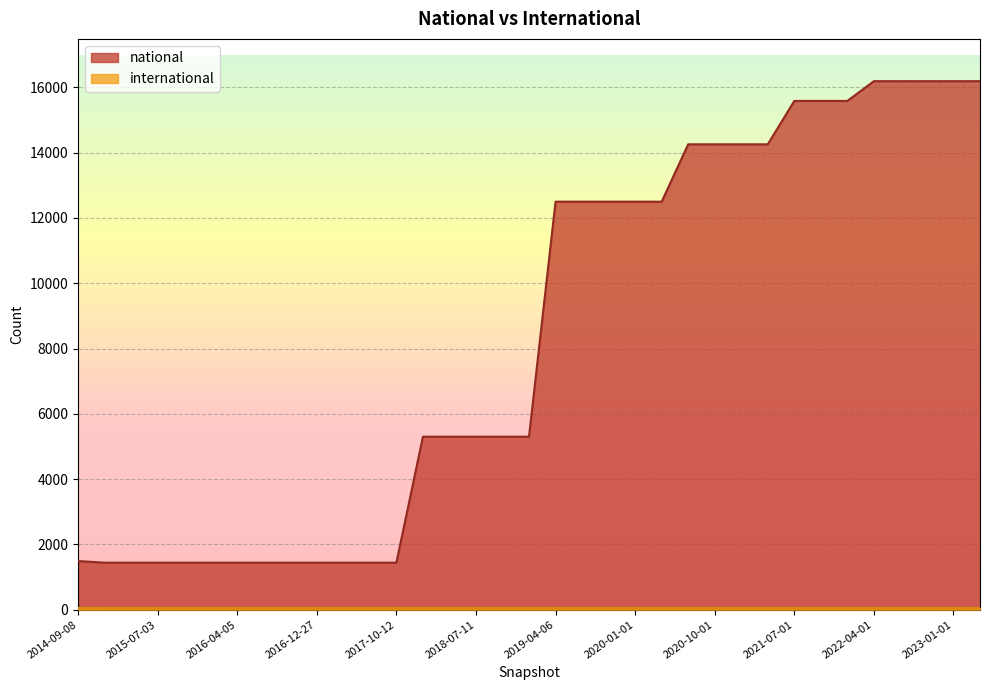

Between 2015-04-09 and 2020-01-01, which series saw the biggest shift?

national